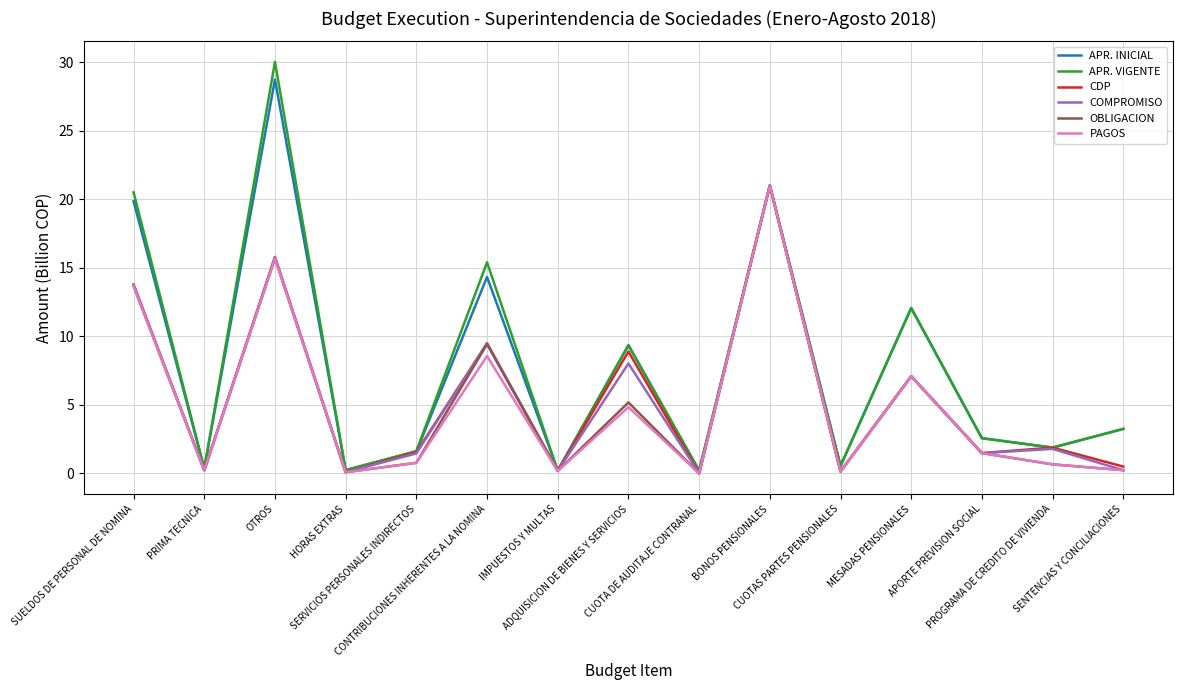

What is the difference between the highest and lowest values at CUOTAS PARTES PENSIONALES?

0.4